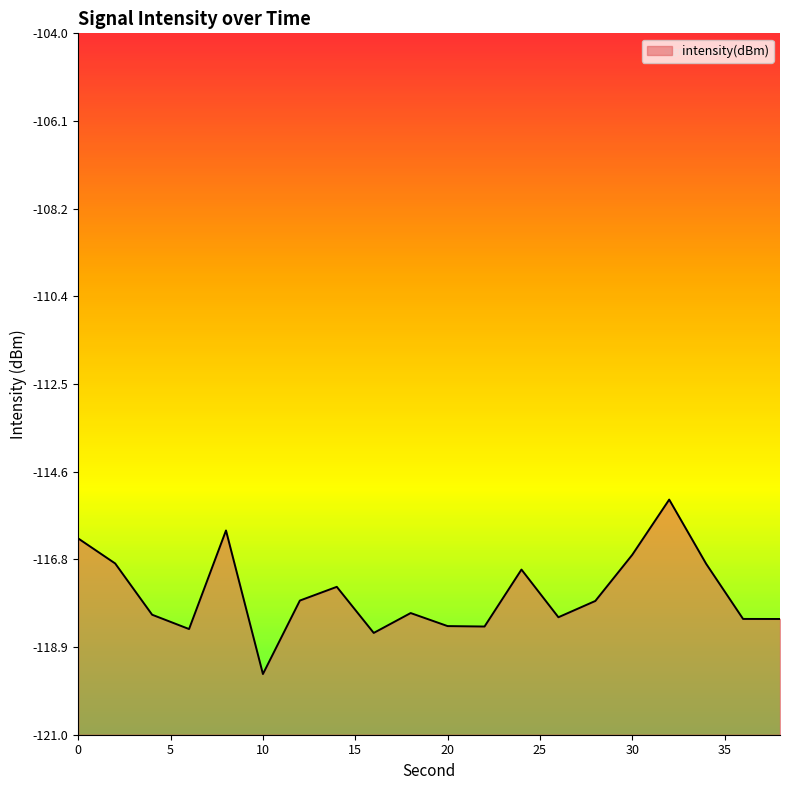

How many lines are shown in the chart?

1